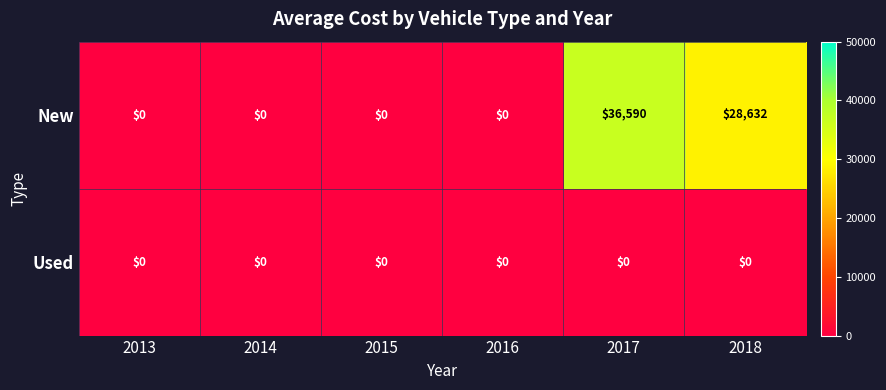

List the series in order of their peak value, highest first.

New, Used